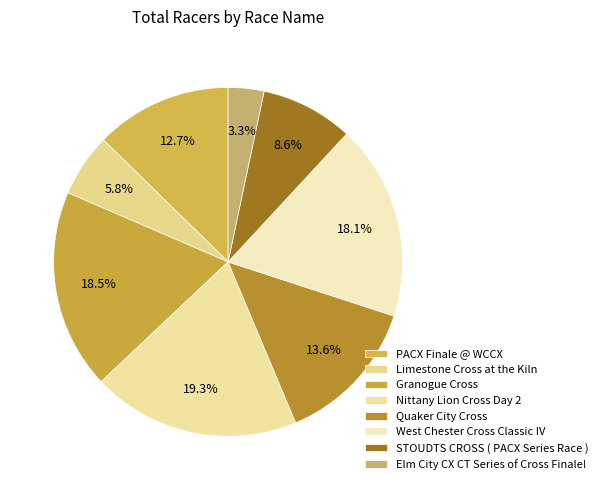

How many segments does this pie chart have?

8